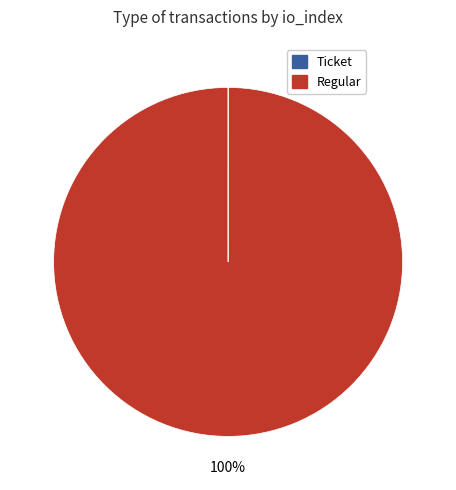

Is there a majority slice in this chart?

Yes